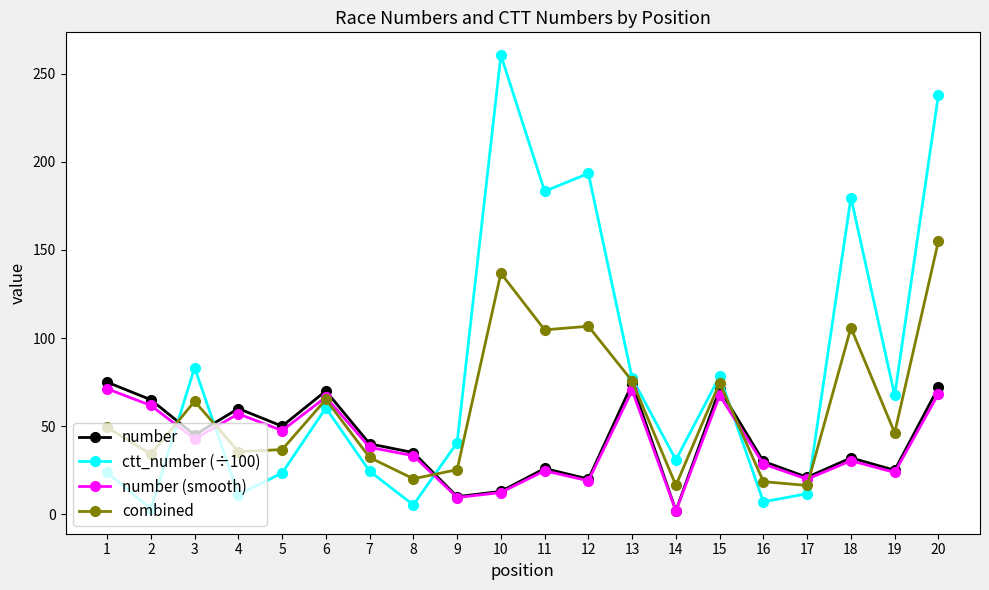

At which category does combined reach its first local valley?

2